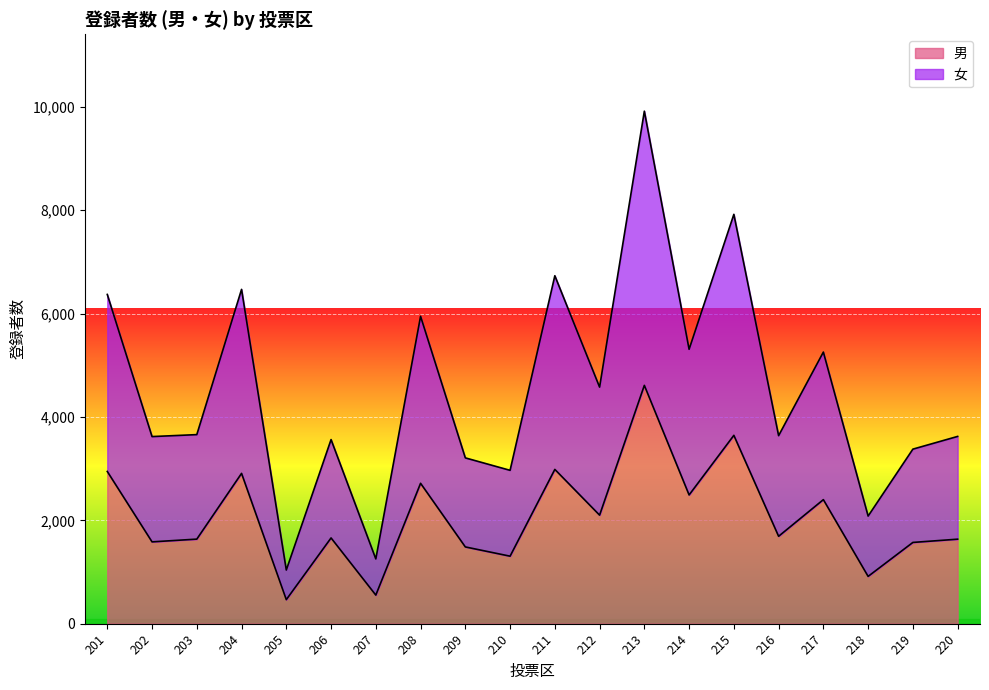

What are all the series names shown in the legend?

男, 女